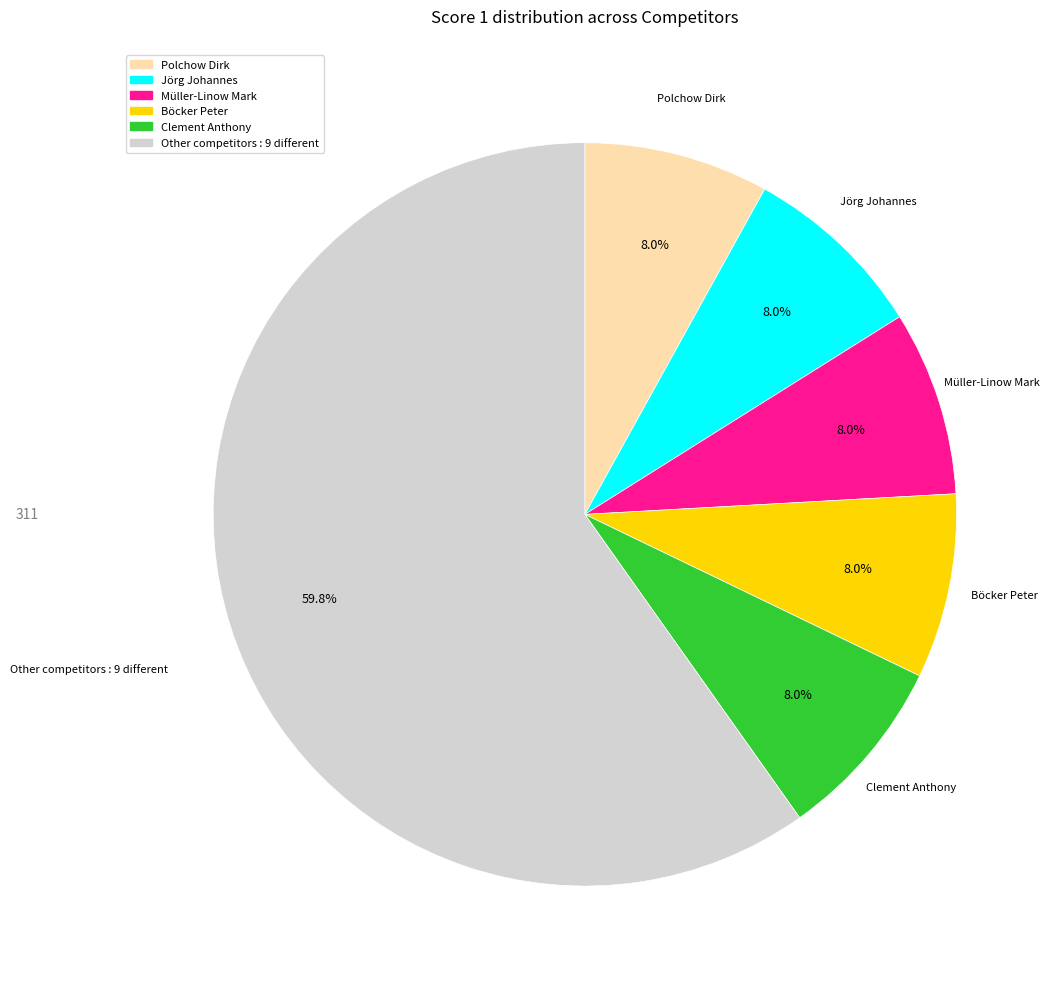

To the nearest percent, what is the difference between the largest and smallest slice percentages?

52%